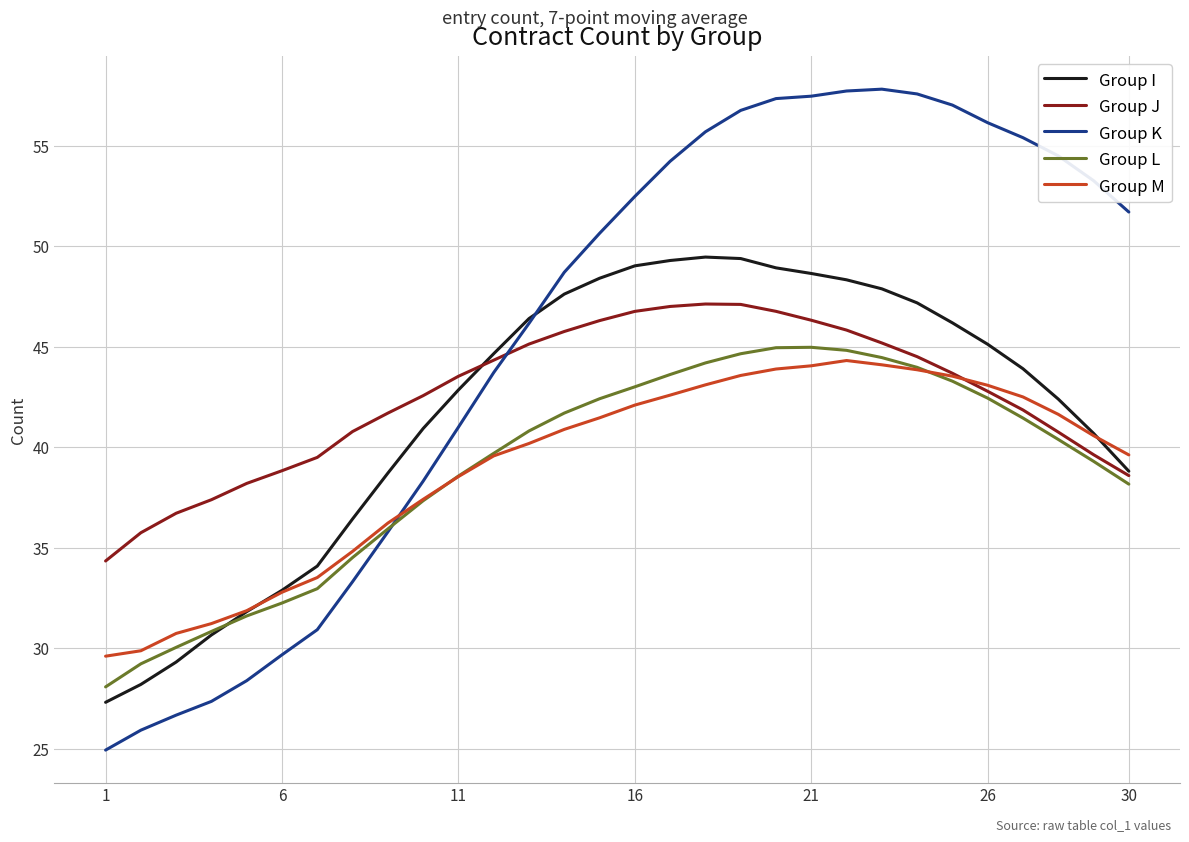

Which series has the widest spread of values?

Group K